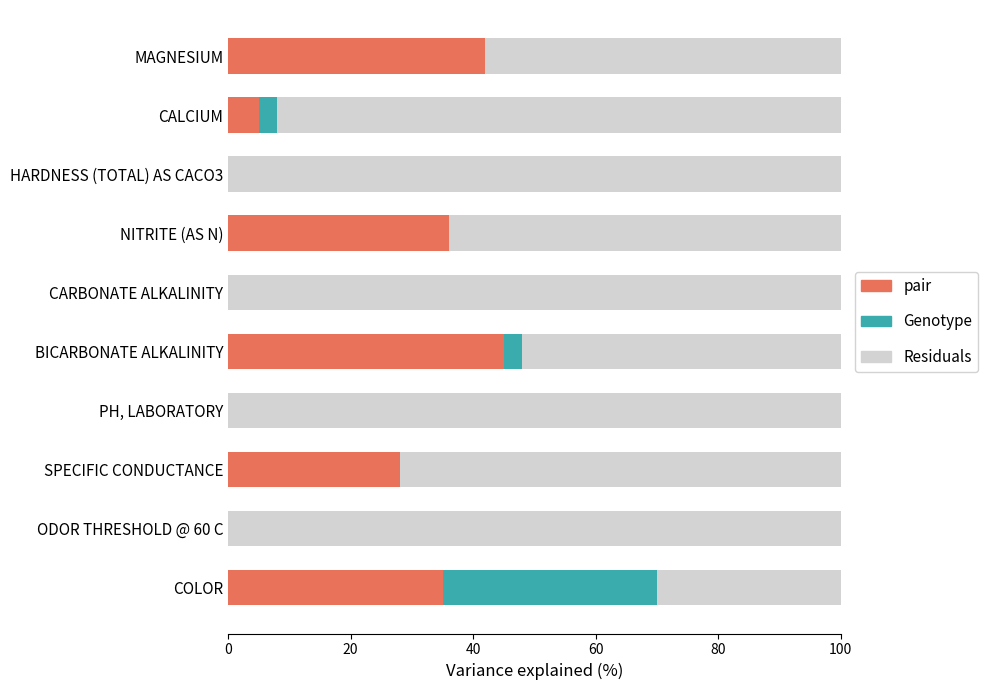

Is it true that pair equals 29 at BICARBONATE ALKALINITY?

False